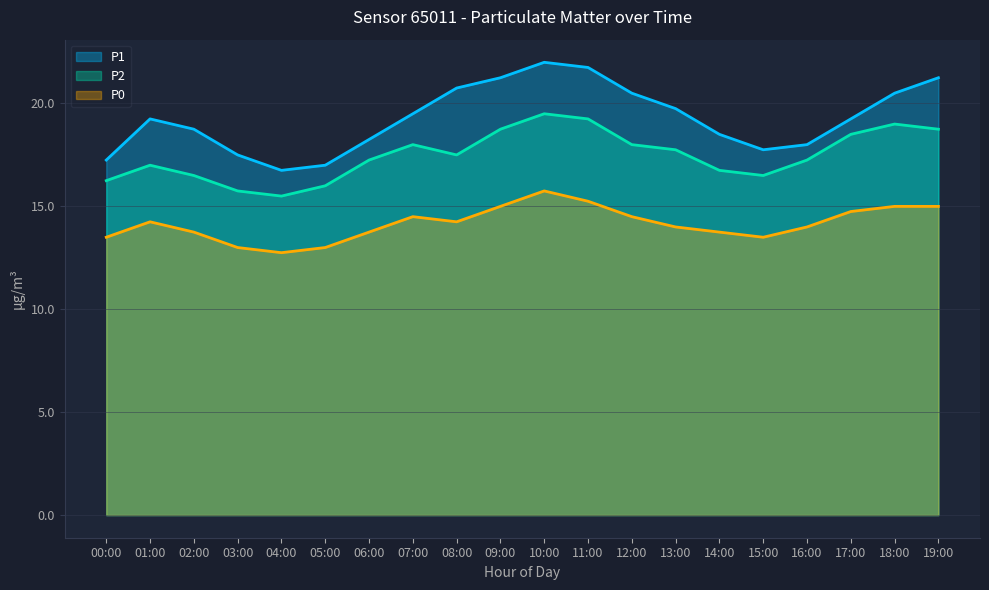

What is the difference between the maximum and minimum values in the P1 series?

5.2